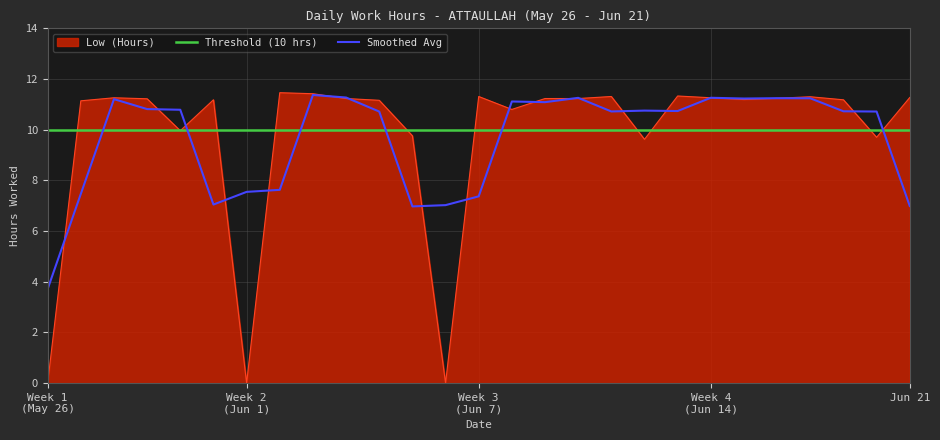

What is the difference between the maximum and minimum values in the Smoothed Avg series?

7.7